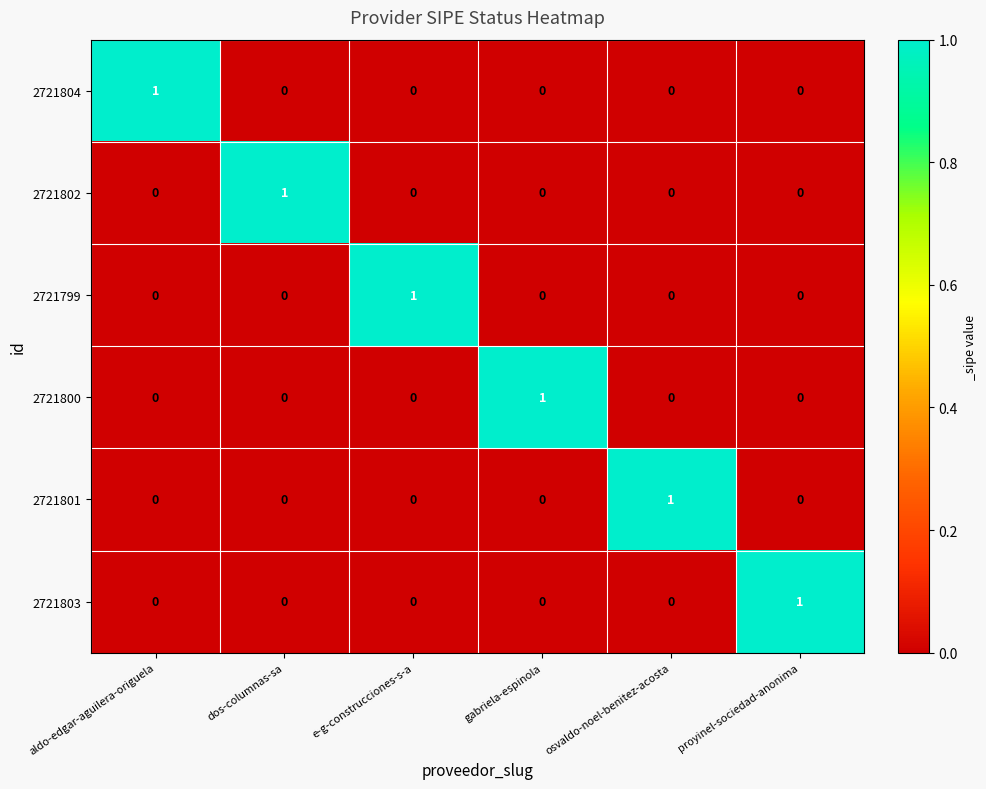

At how many categories does at least one series exceed 0?

6